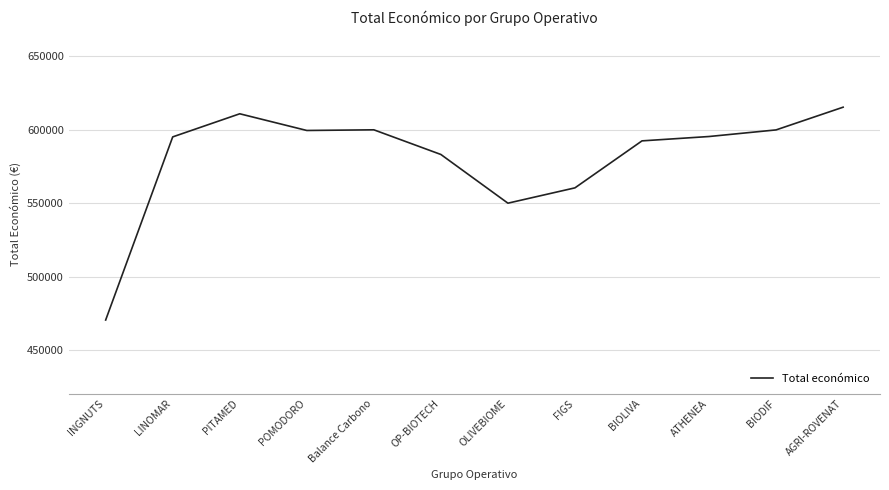

What is the average value?

581112